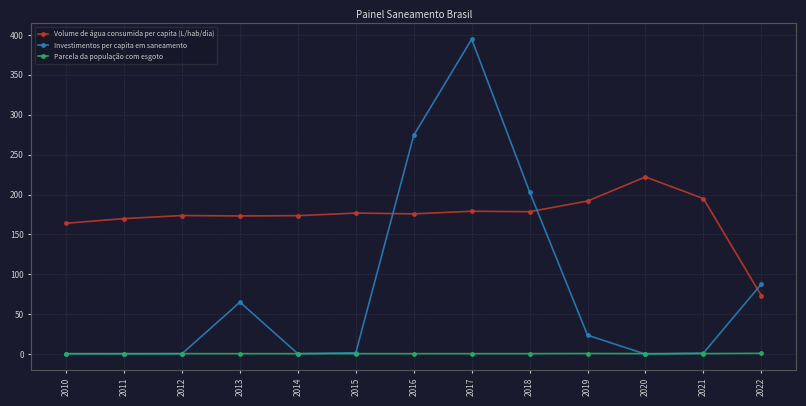

How many lines are shown in the chart?

3